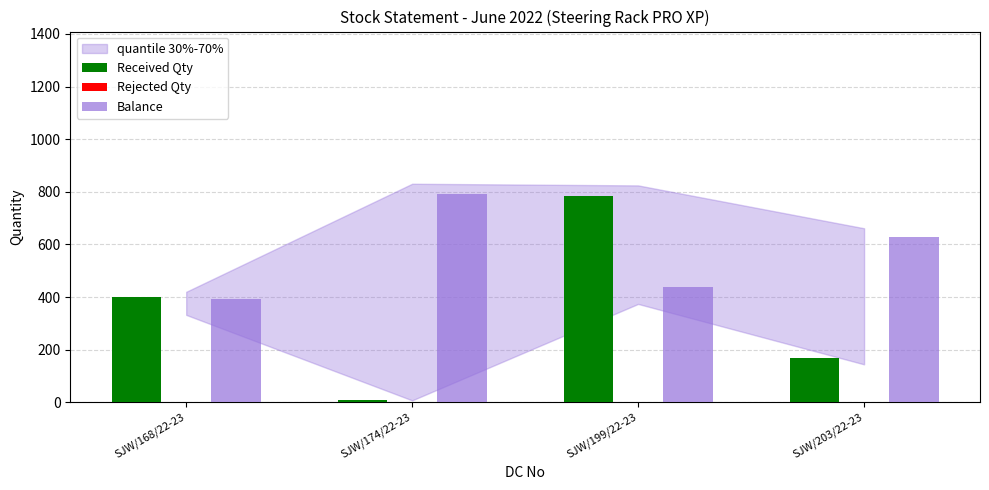

At which label is Balance closest to 591?

SJW/203/22-23